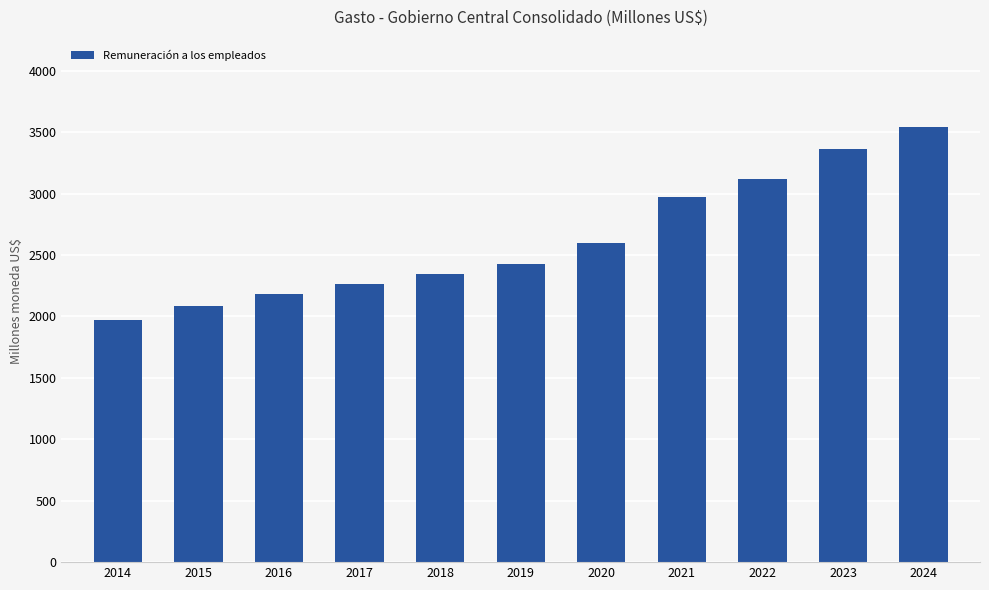

Reading left to right, what are all the values shown in this chart?

2014=1974.4	2015=2081.0	2016=2184.5	2017=2265.1	2018=2348.6	2019=2428.2	2020=2598.1	2021=2969.4	2022=3116.0	2023=3360.9	2024=3543.5